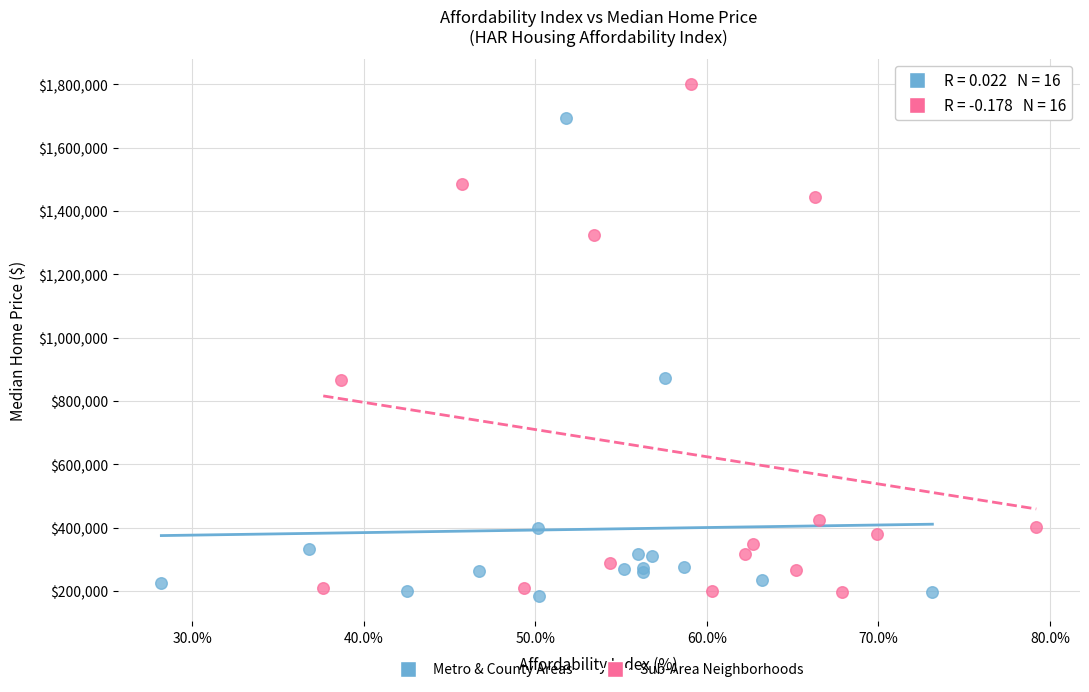

Which series contains the highest Y value?

Sub-Area Neighborhoods